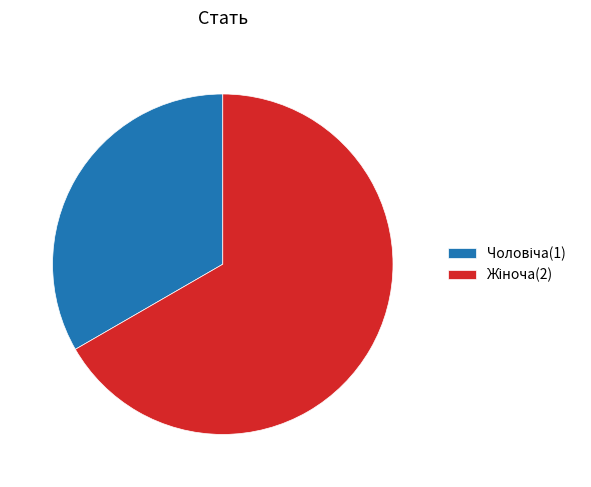

Rank the categories by value from highest to lowest.

Жіноча, Чоловіча